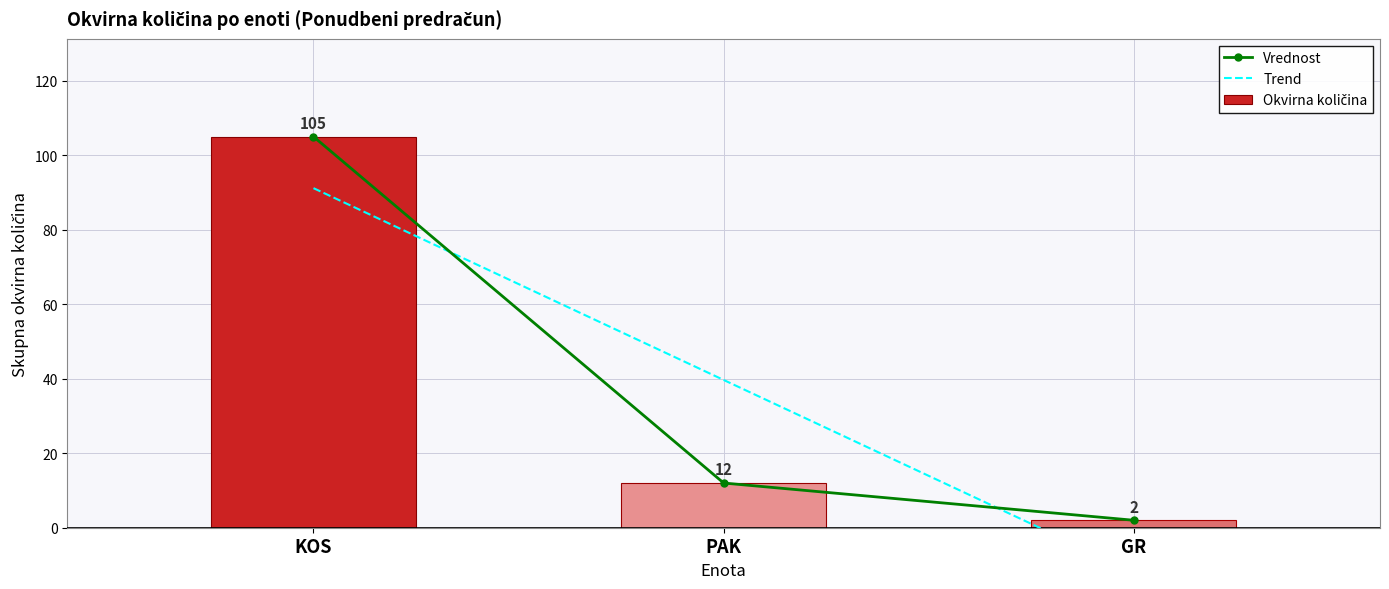

Is it true that Vrednost equals 105.0 at KOS?

True